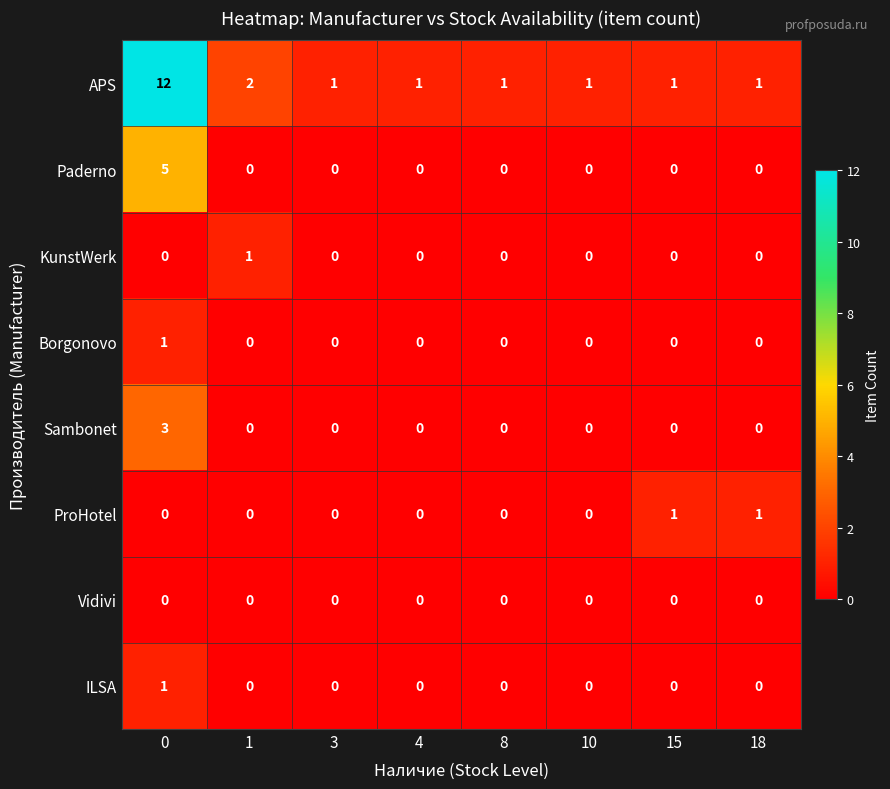

Which series changed the most between 10 and 18?

ProHotel